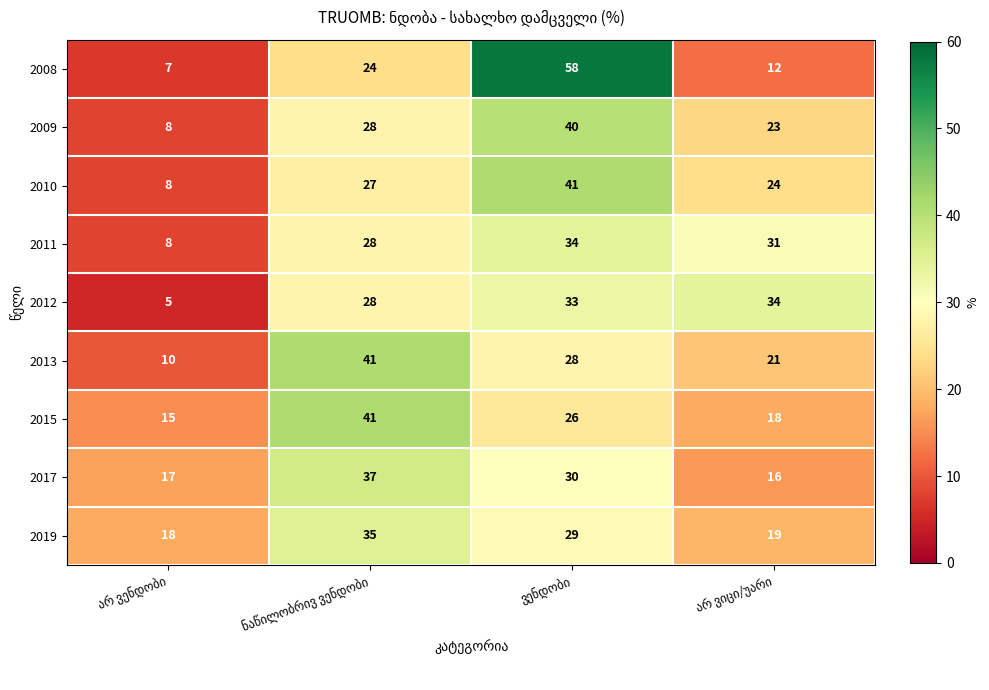

What is the smallest value displayed?

5